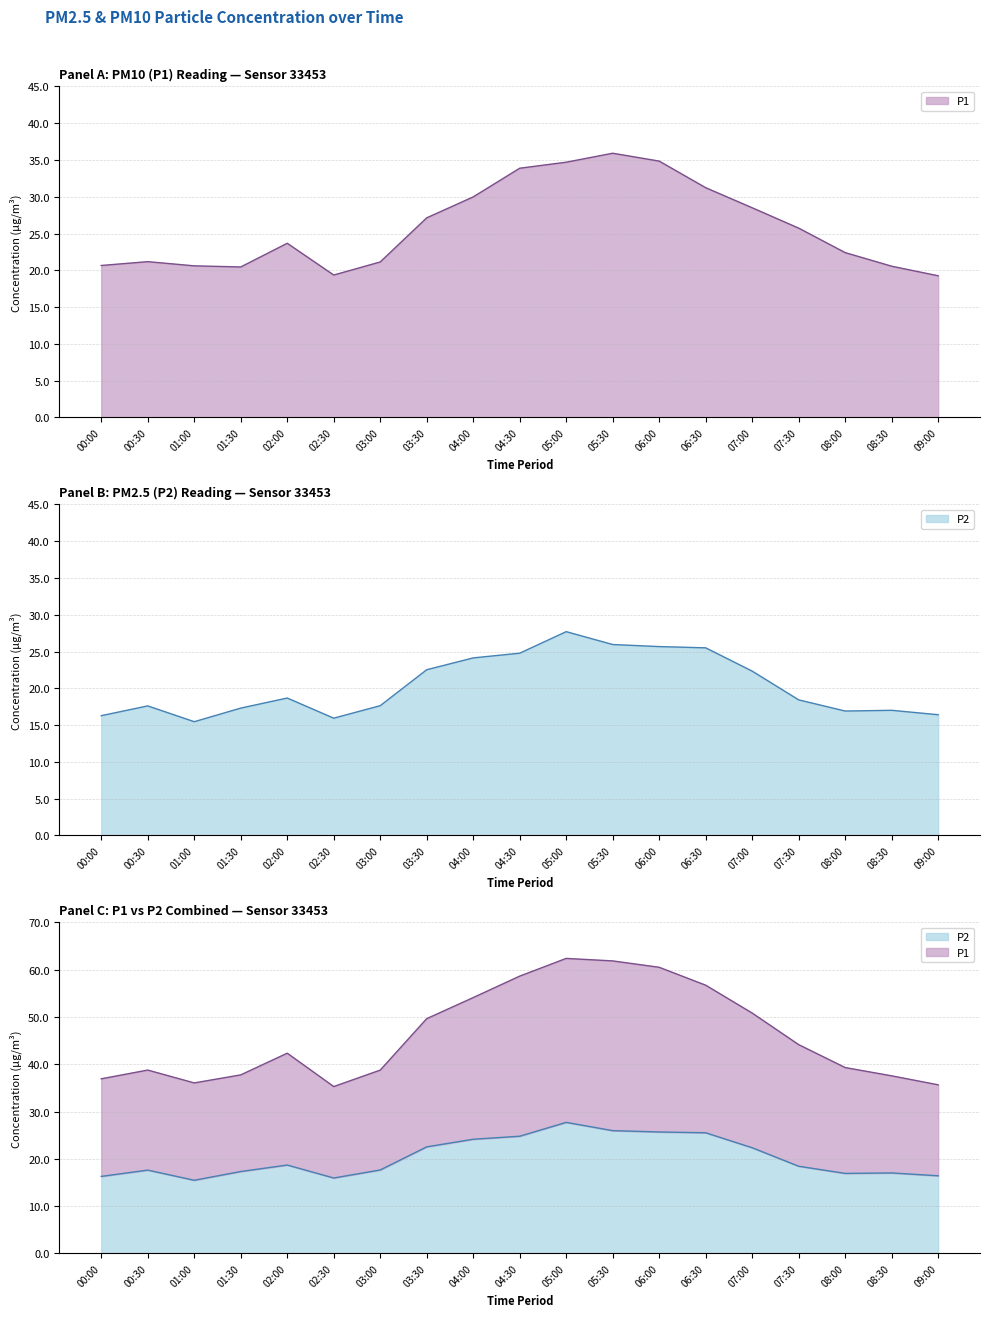

What are all the series names shown in the legend?

P1, P2